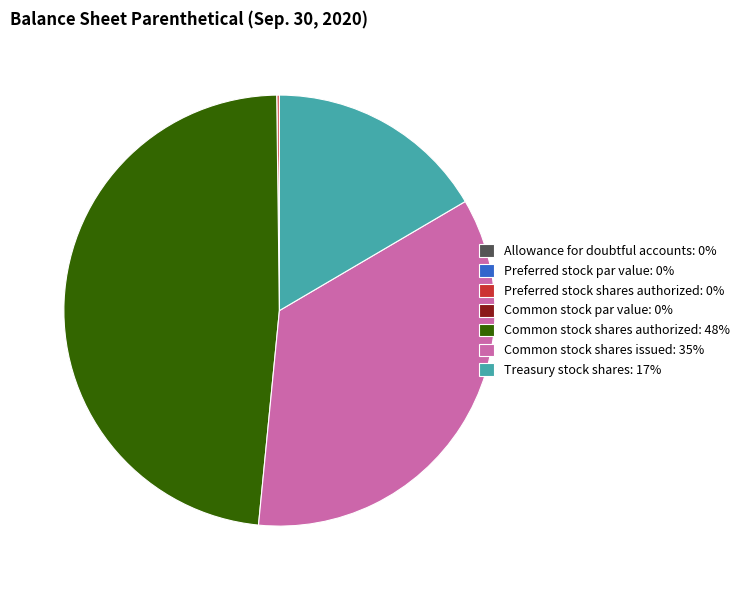

Does any single category account for the majority?

No